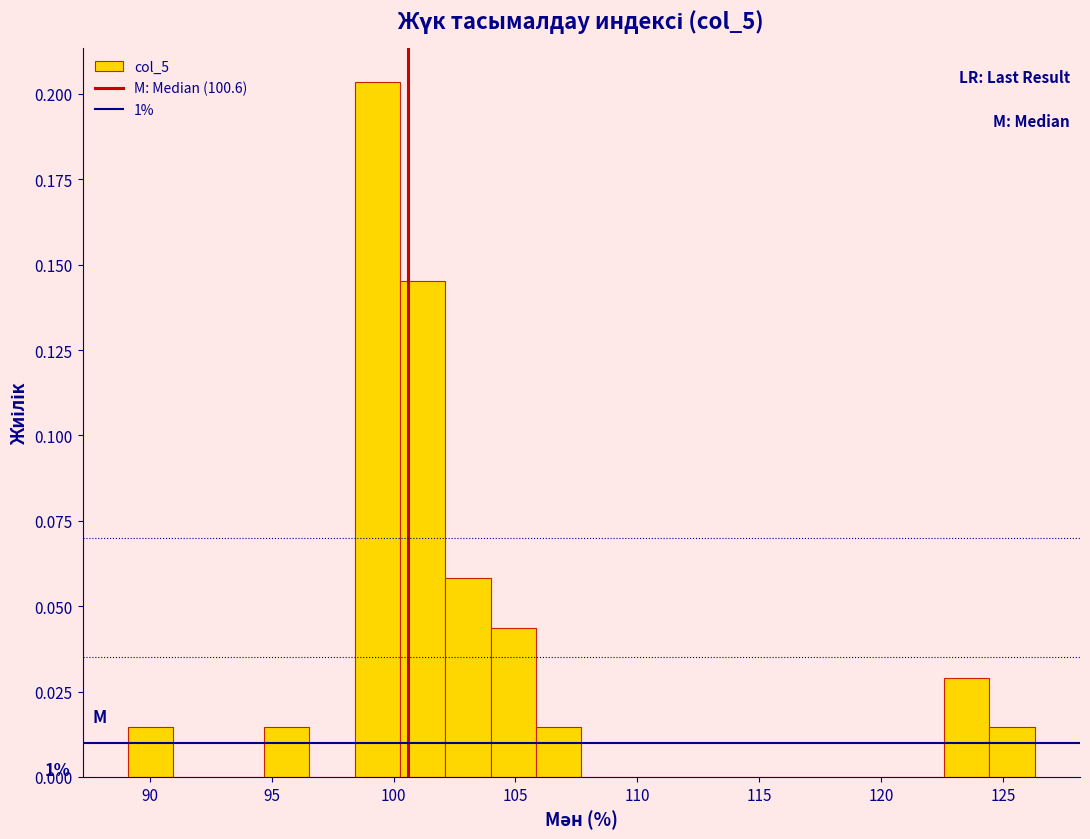

Read against the x-axis, roughly where is the centre of the tallest bar?

99.5